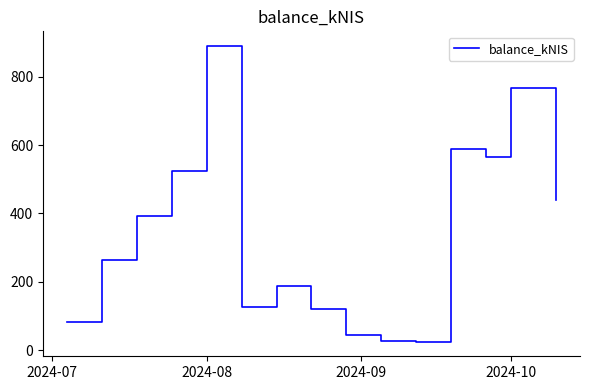

True or false: the data has more than 2 interior local peaks.

True